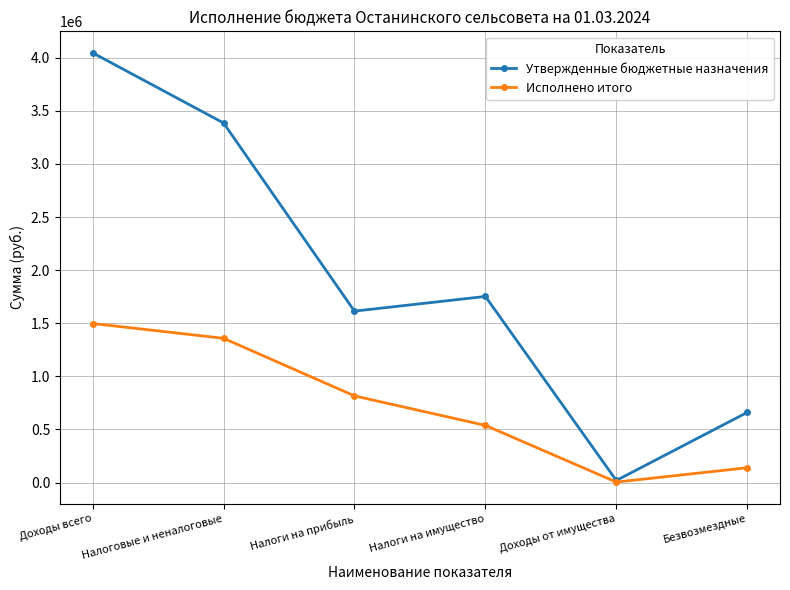

Which series has the largest range (max minus min)?

Утвержденные бюджетные назначения